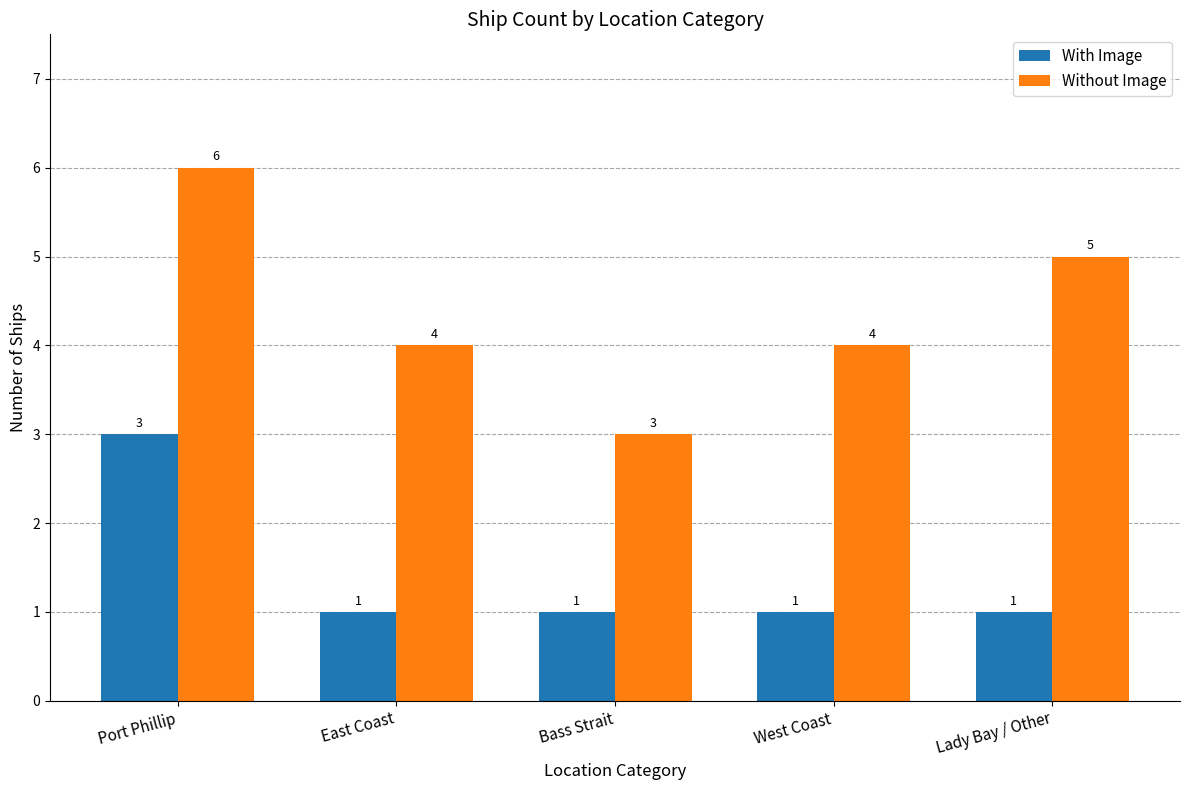

At West Coast, list the series in order from largest to smallest.

Without Image, With Image